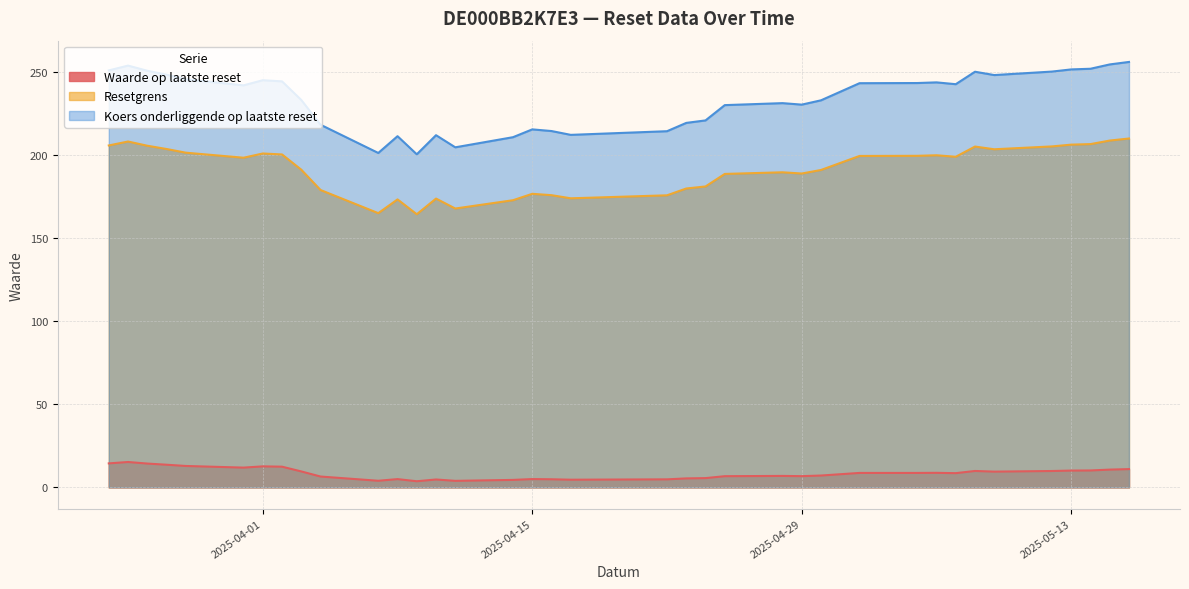

Which series has the largest range (max minus min)?

Koers onderliggende op laatste reset